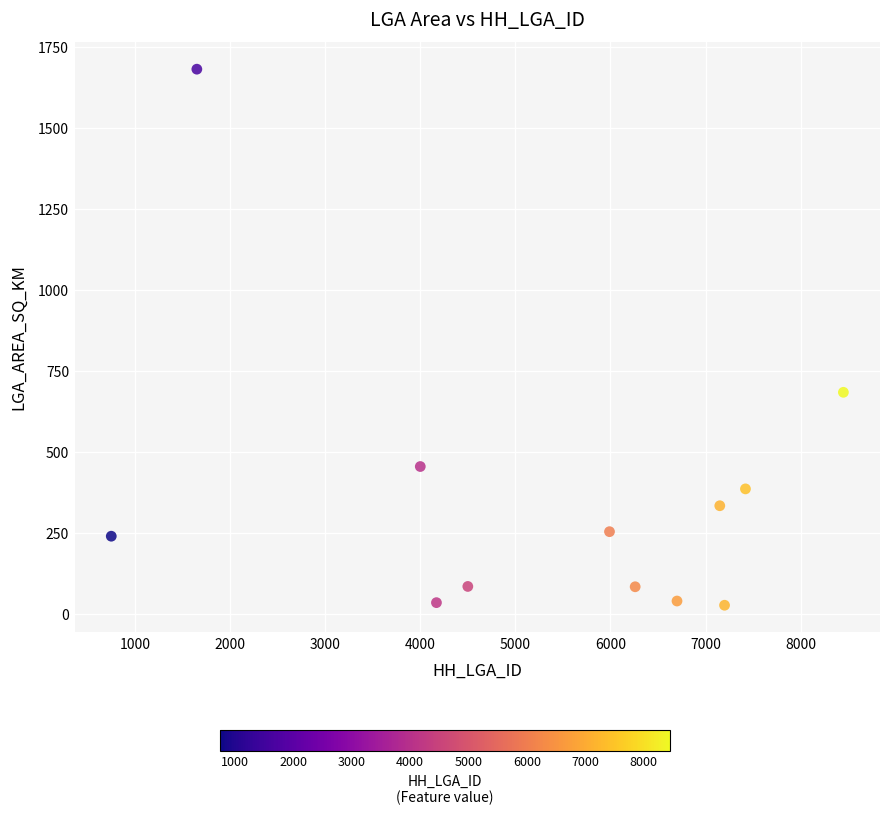

What is the average X value?

5353